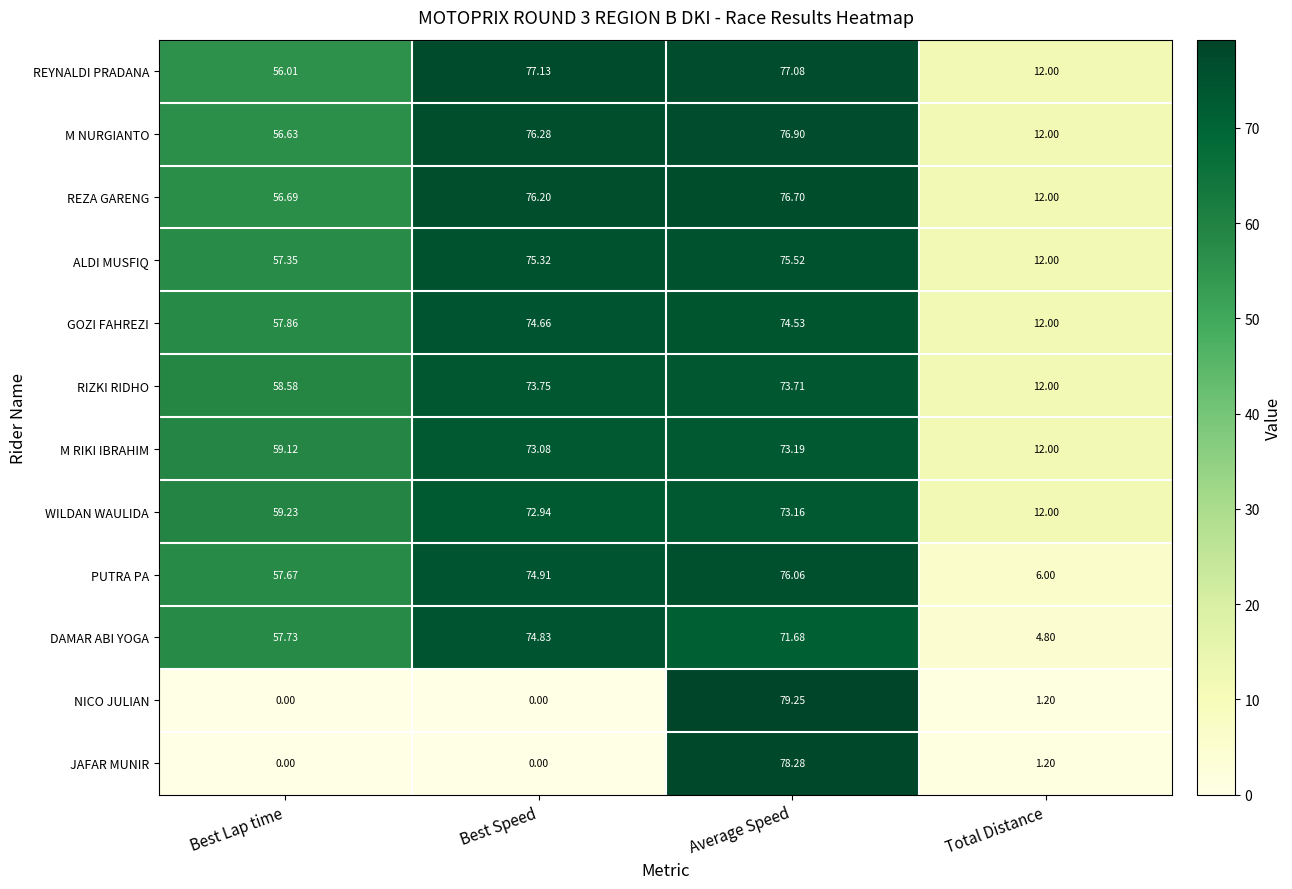

Which category has the highest value in the ALDI MUSFIQ series?

Average Speed